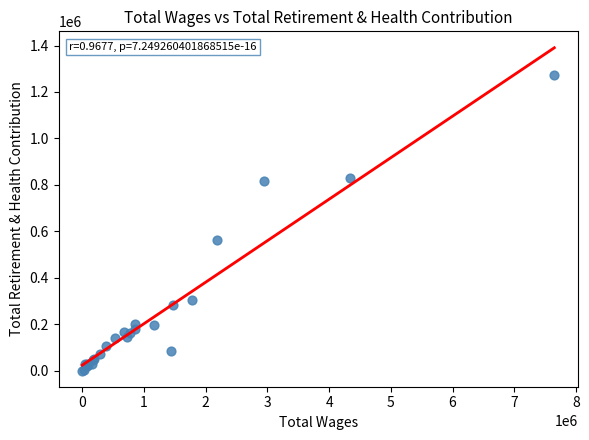

What Y value in the scatter plot is closest to 635775?

562335